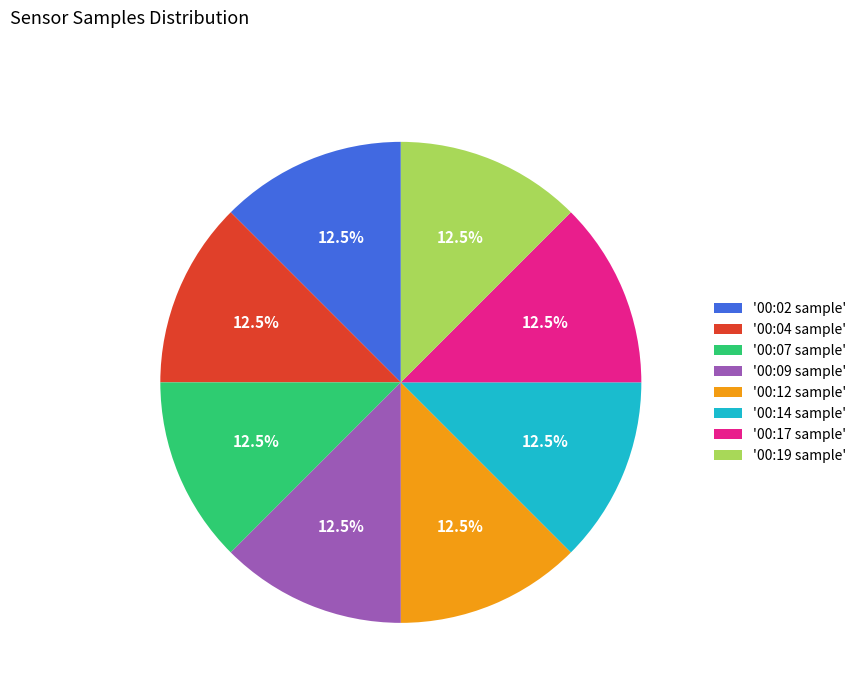

What is the ratio of the value at '00:04 sample' to the value at '00:02 sample'?

1.0